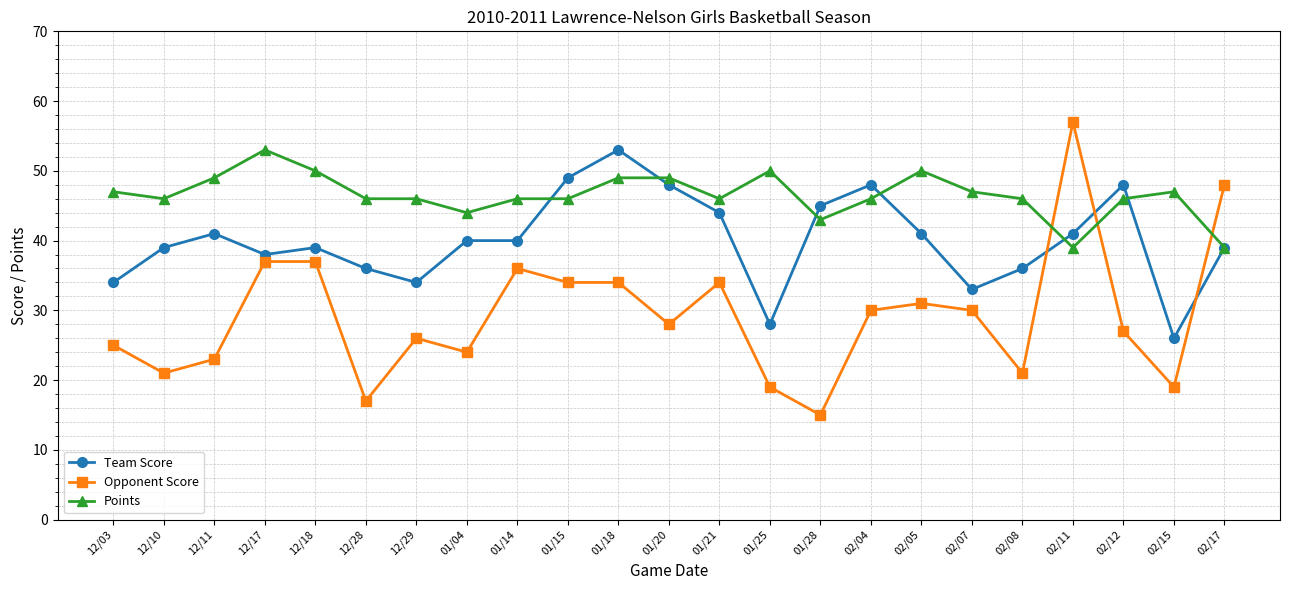

Which series has the widest spread of values?

Opponent Score